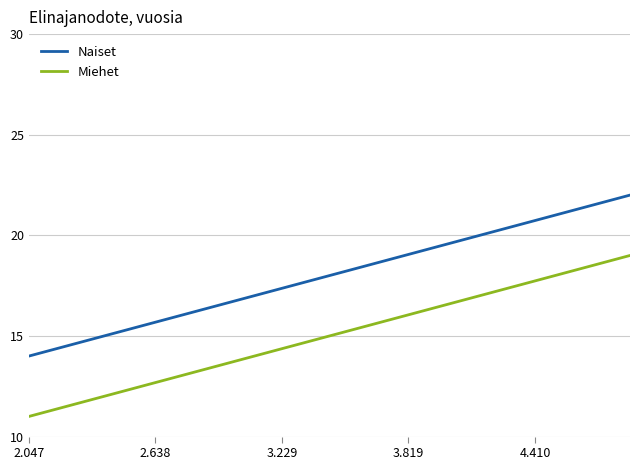

What is the difference between the maximum and minimum values in the Miehet series?

8.0